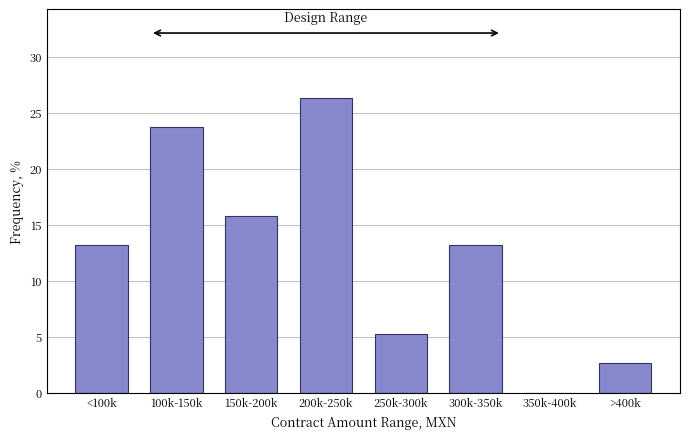

Reading left to right, transcribe all the data shown in this chart.

<100k=13.2	100k-150k=23.7	150k-200k=15.8	200k-250k=26.3	250k-300k=5.3	300k-350k=13.2	350k-400k=0.0	>400k=2.6